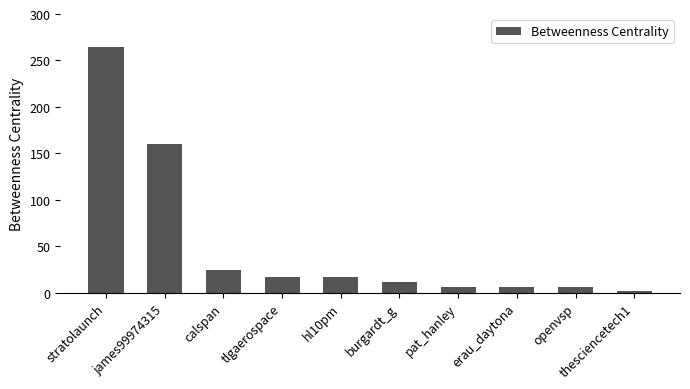

What is the minimum value shown in the chart?

2